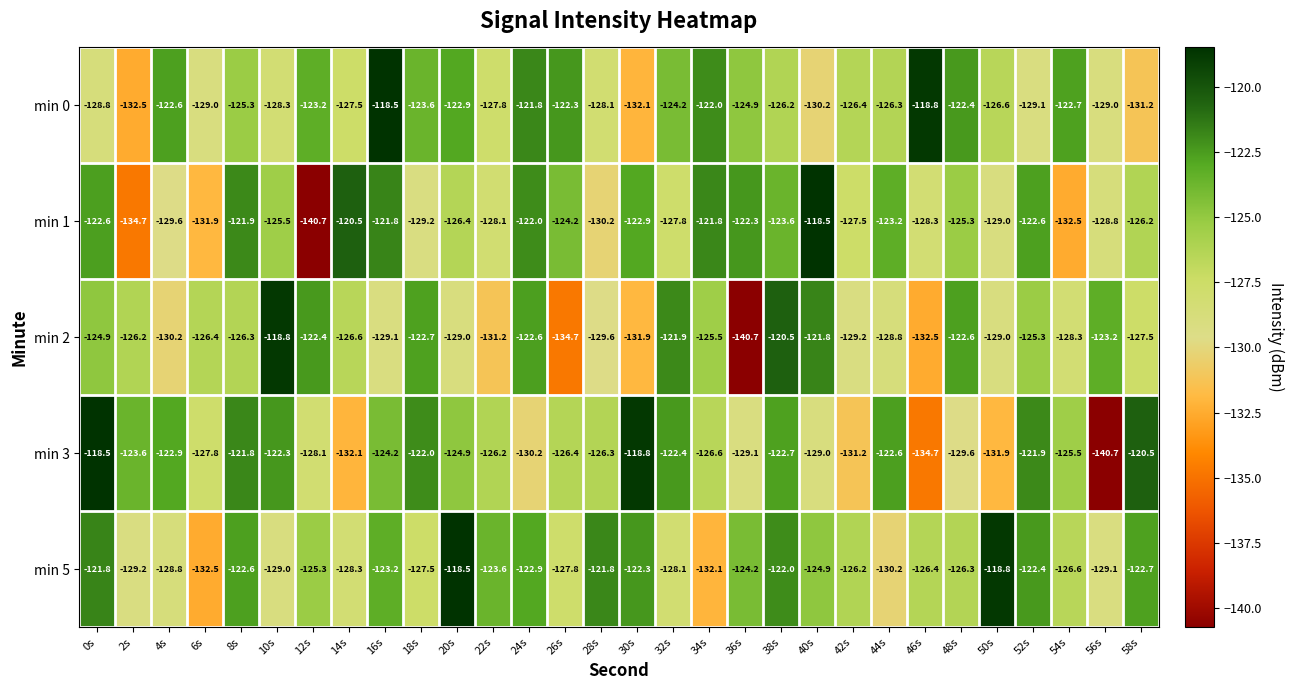

At 4s, list the series in order from largest to smallest.

min 0, min 3, min 5, min 1, min 2